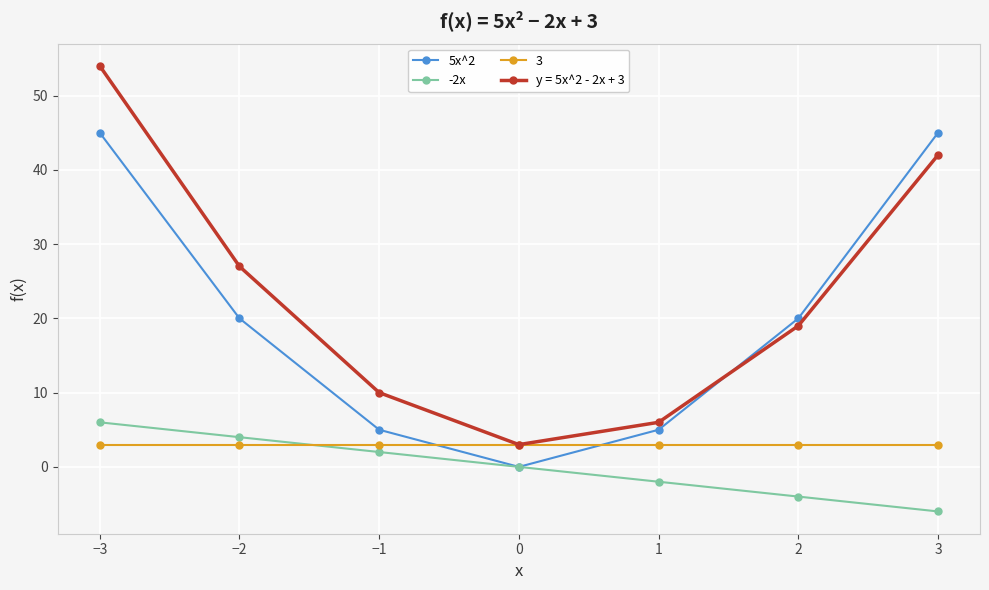

Rank the categories by -2x value from lowest to highest.

3, 2, 1, 0, −1, −2, −3